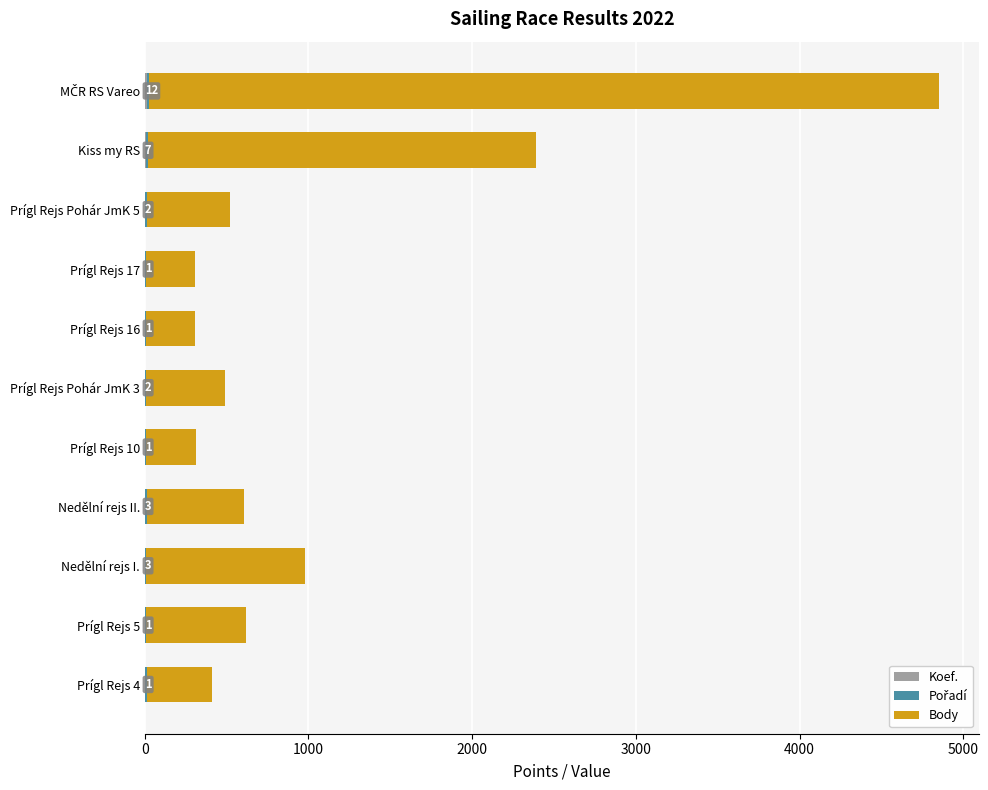

Count the number of categories in the chart.

11